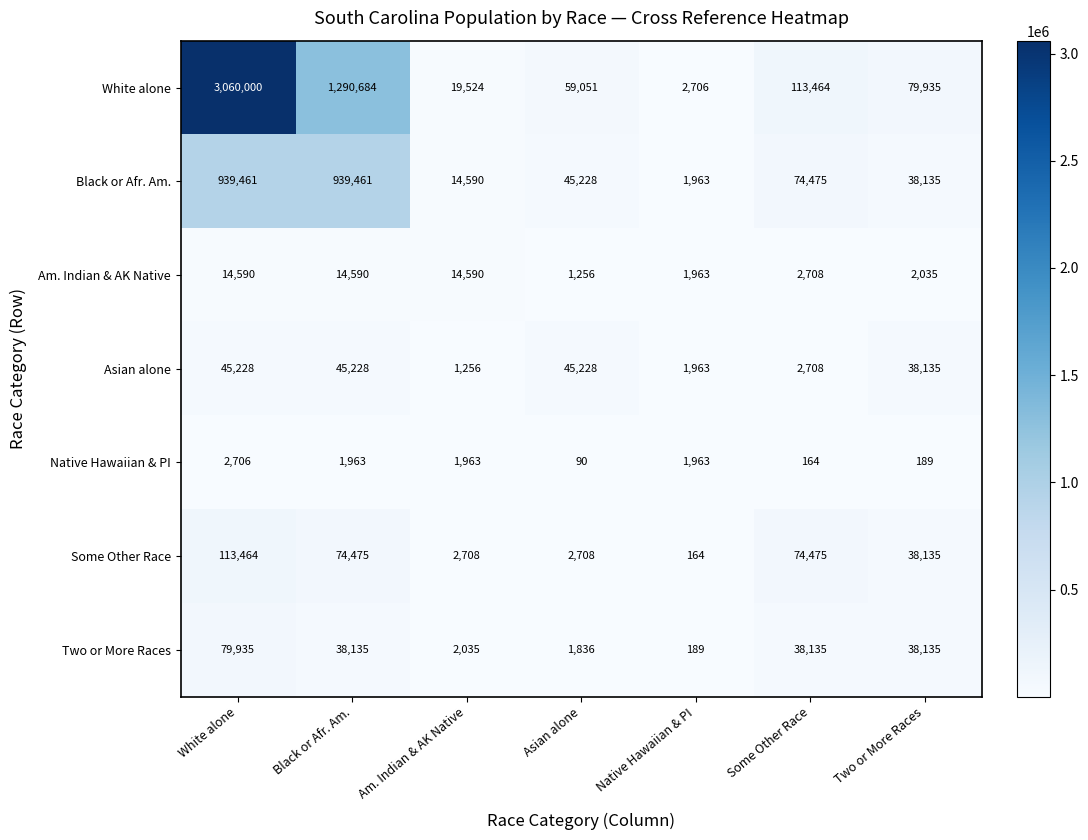

Which label corresponds to the smallest value in the chart?

Asian alone